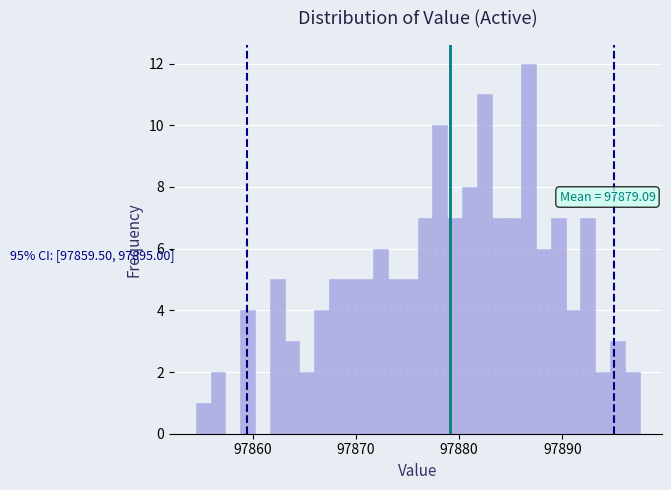

Around what value on the x-axis is the tallest bar? Give the approximate position of its centre, as read against the axis.

97887